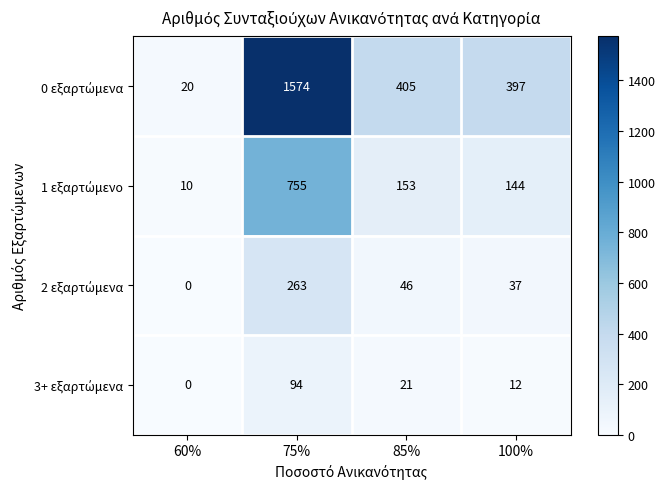

What is the total value across all series at 60%?

30